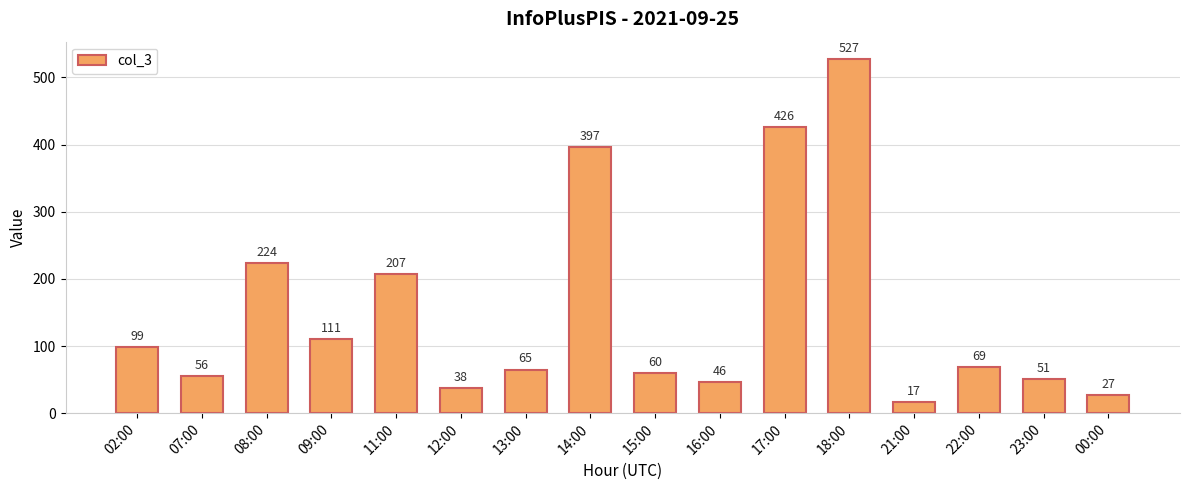

Reading left to right, extract all data points from this chart.

02:00=99	07:00=56	08:00=224	09:00=111	11:00=207	12:00=38	13:00=65	14:00=397	15:00=60	16:00=46	17:00=426	18:00=527	21:00=17	22:00=69	23:00=51	00:00=27